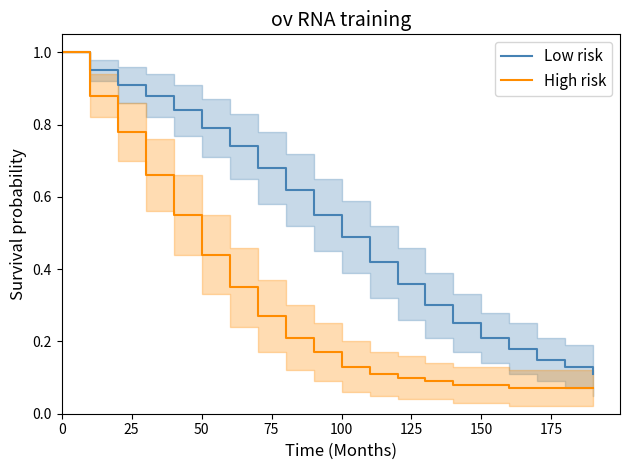

Which series has the widest spread of values?

High risk